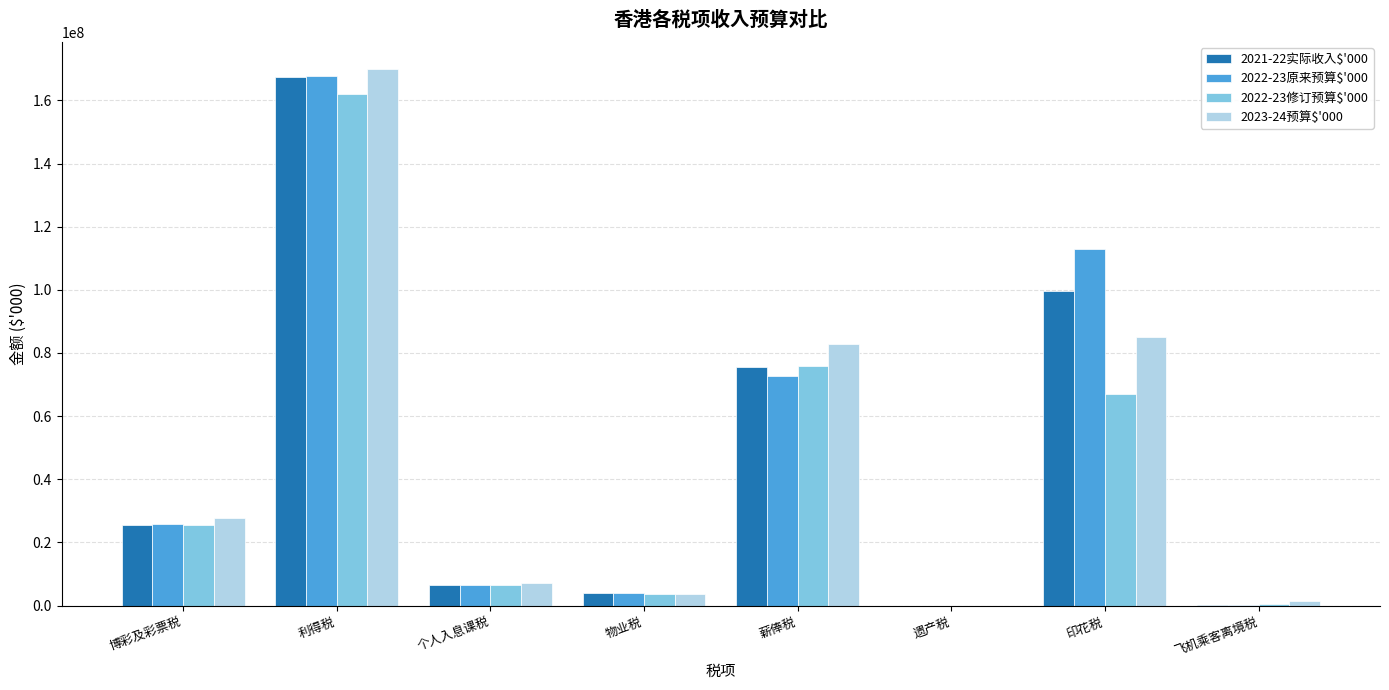

What is the greatest value displayed?

170000000